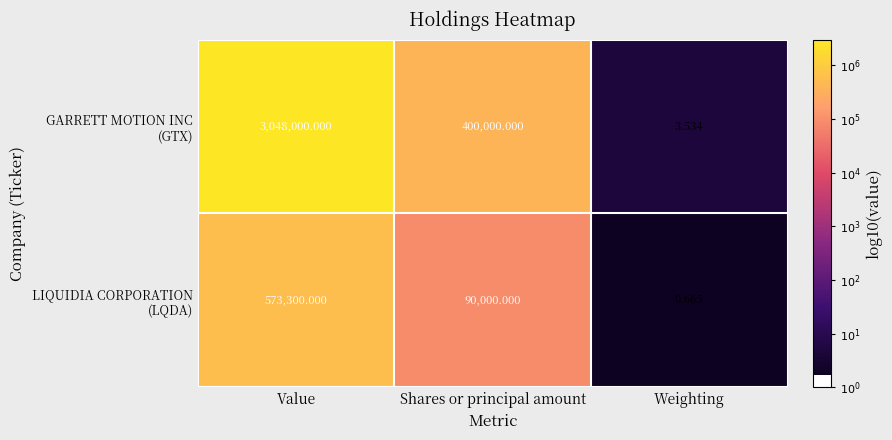

Which label corresponds to the largest value in the chart?

Value